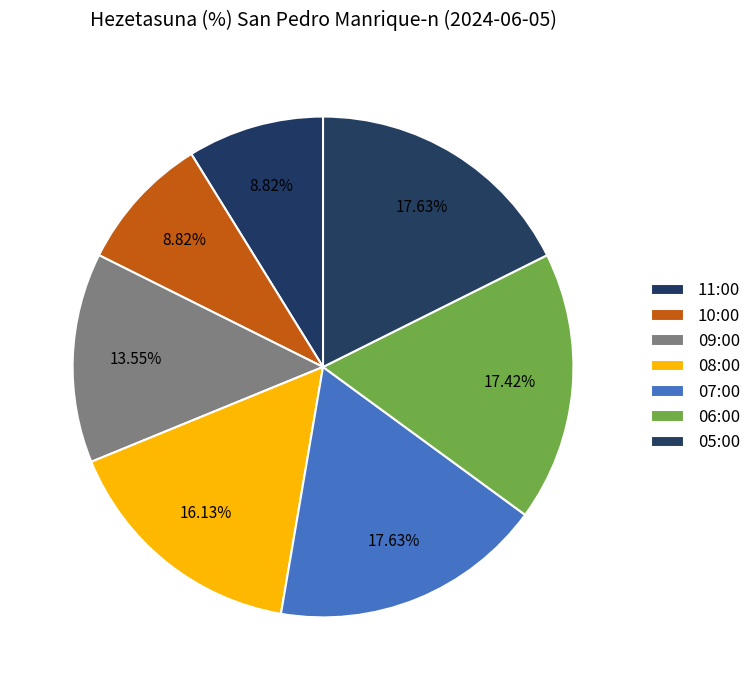

Does 07:00 represent more than half of the total?

No